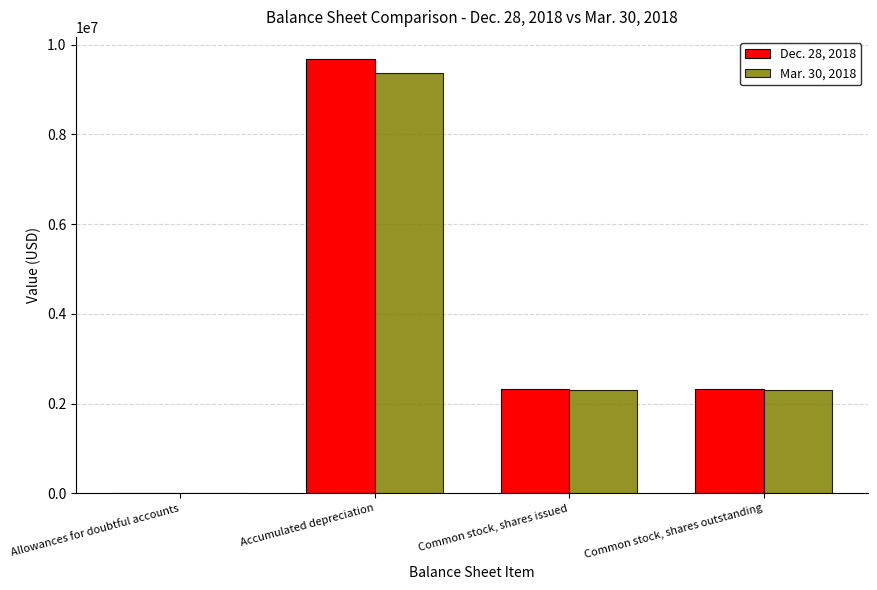

How many data points does each series have?

4